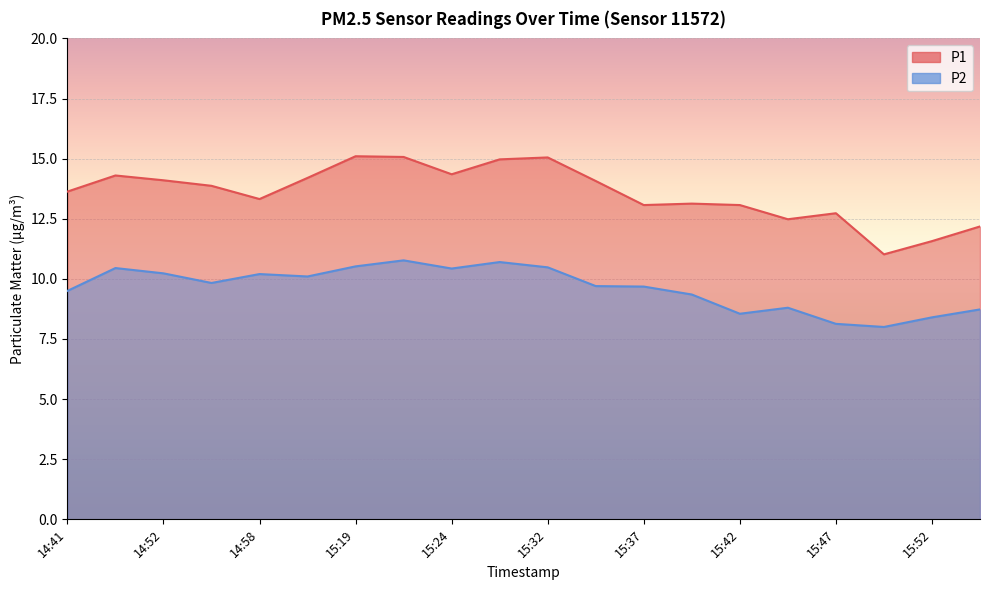

What position from the left is 15:47?

17